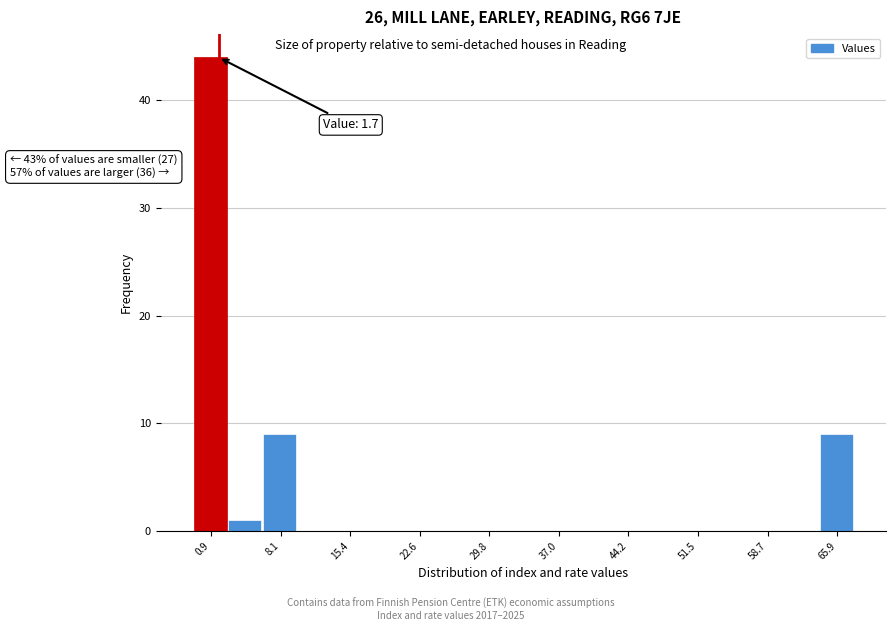

Around what value on the x-axis is the tallest bar? Give the approximate position of its centre, as read against the axis.

1